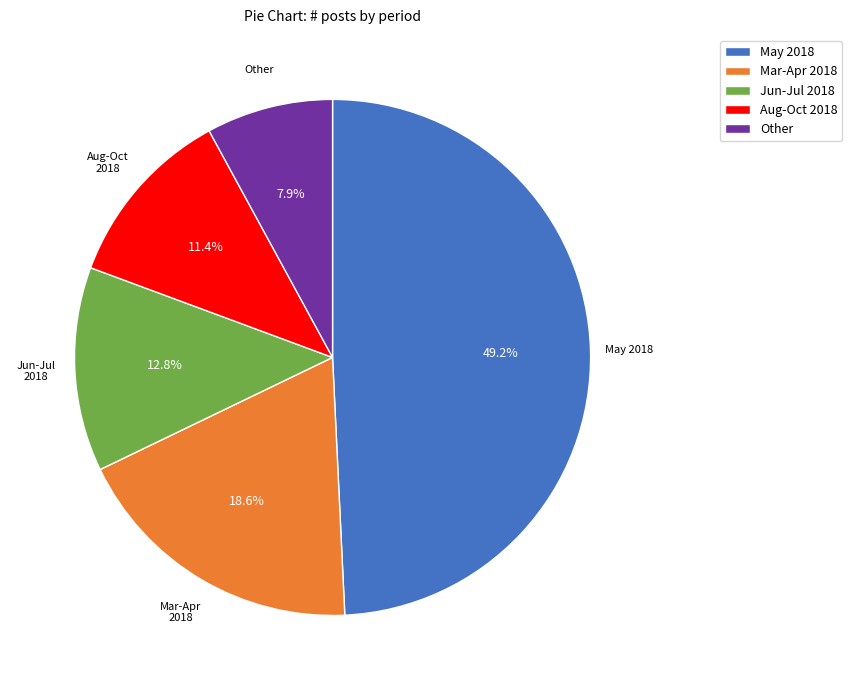

Combined, do May 2018 and Other account for over 50%?

Yes